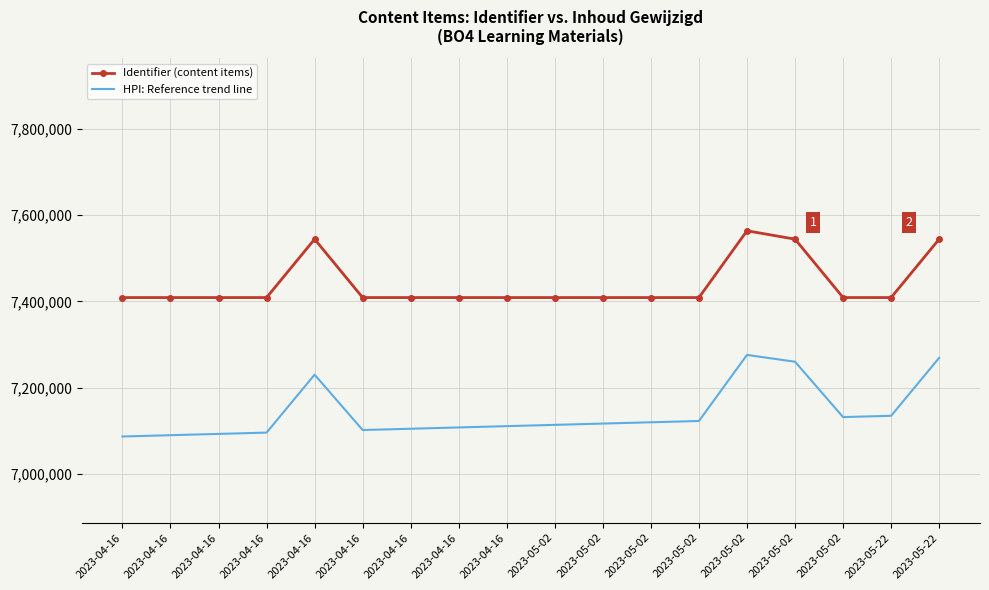

What is the value of the Identifier (content items) point at the 4th from the left?

7408827.0